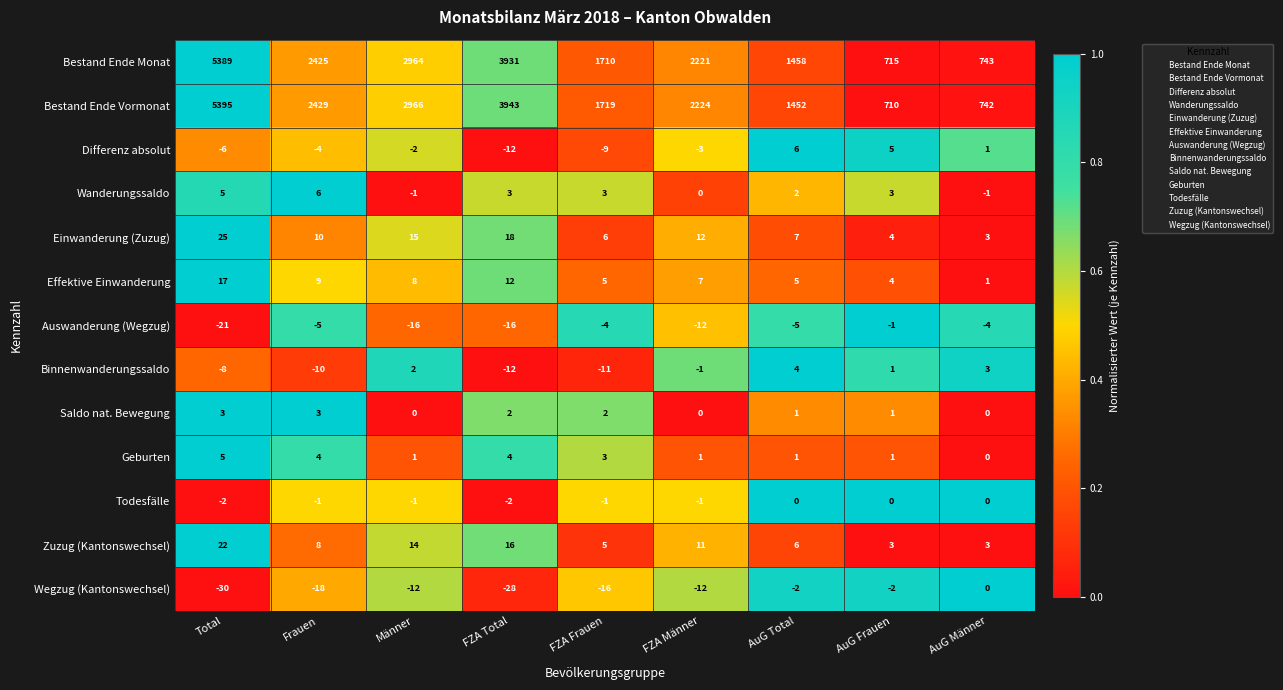

What is the sum of all Bestand Ende Vormonat values?

21580